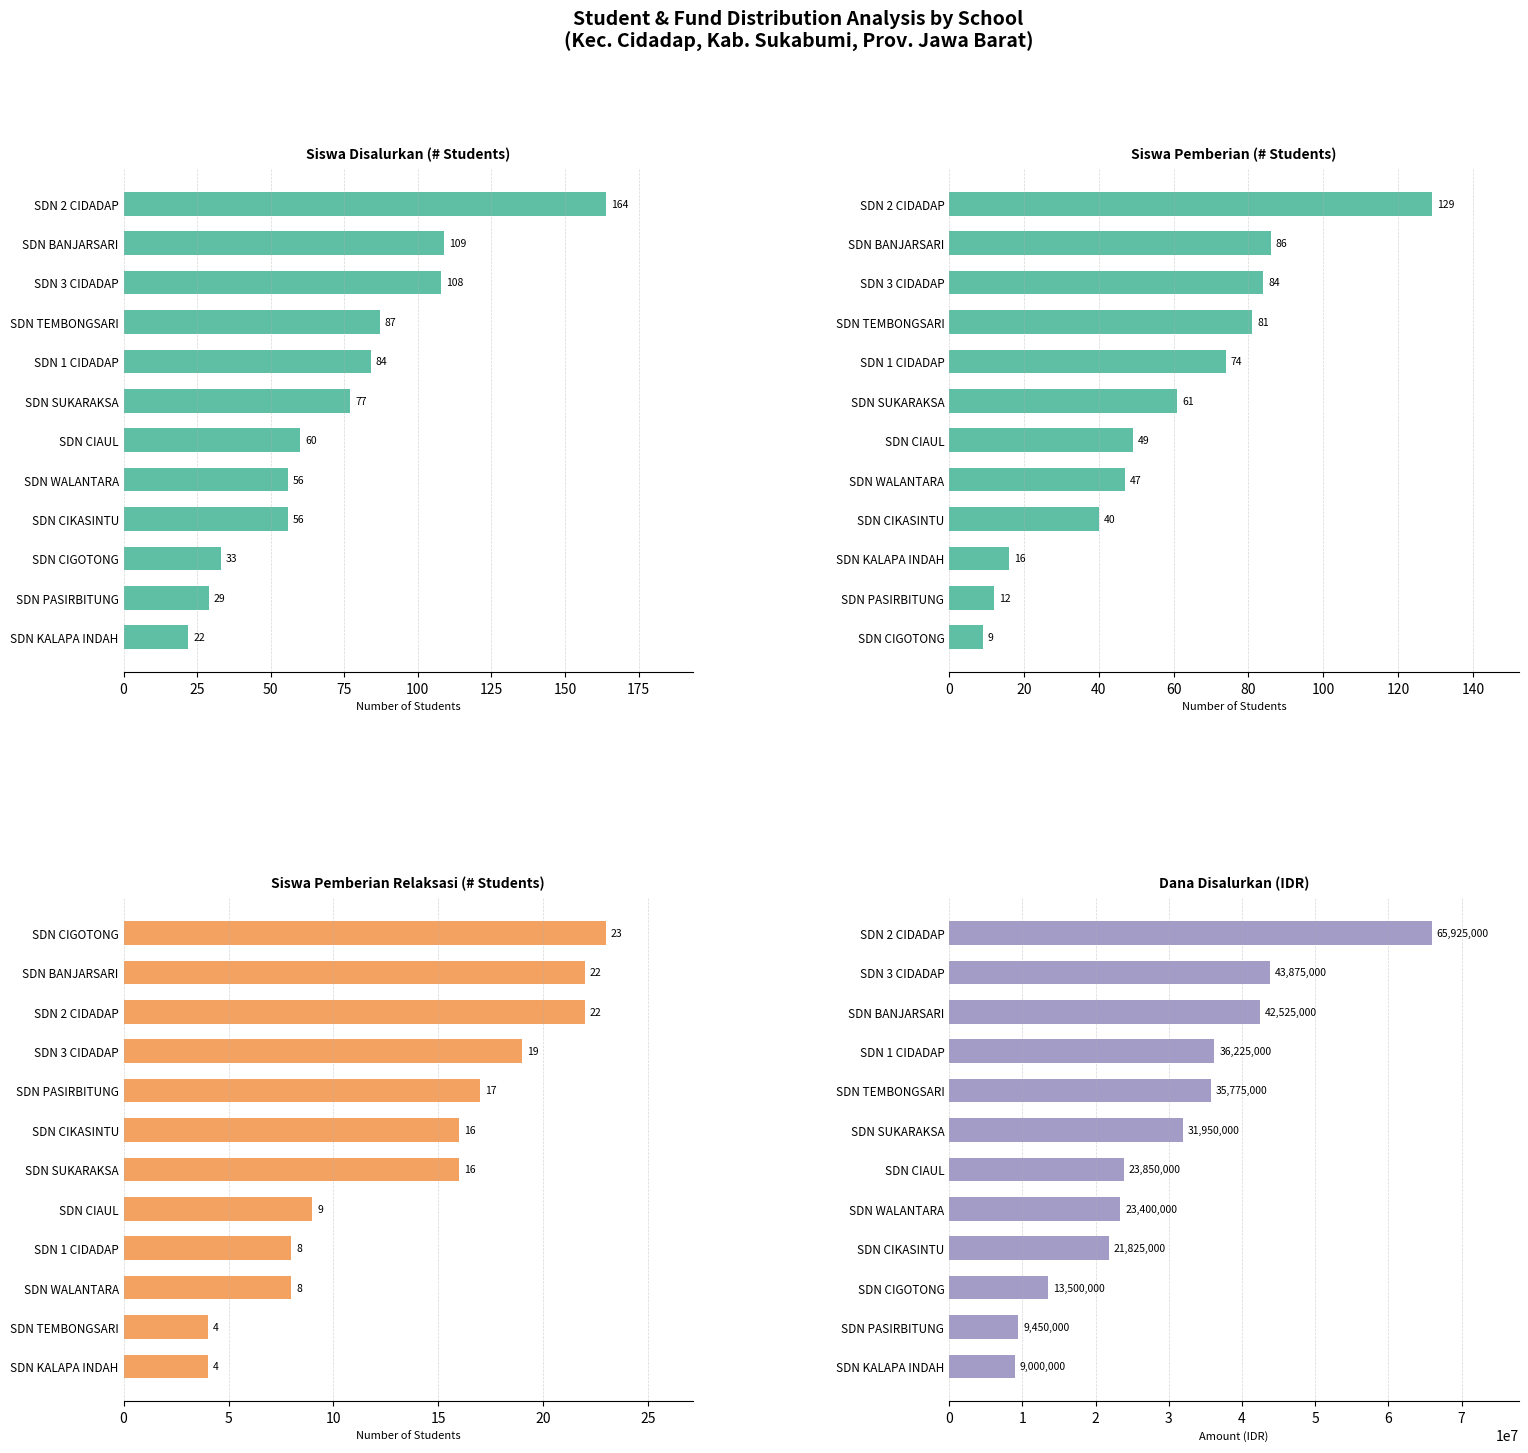

Which has a higher value, SDN SUKARAKSA or SDN TEMBONGSARI?

SDN TEMBONGSARI